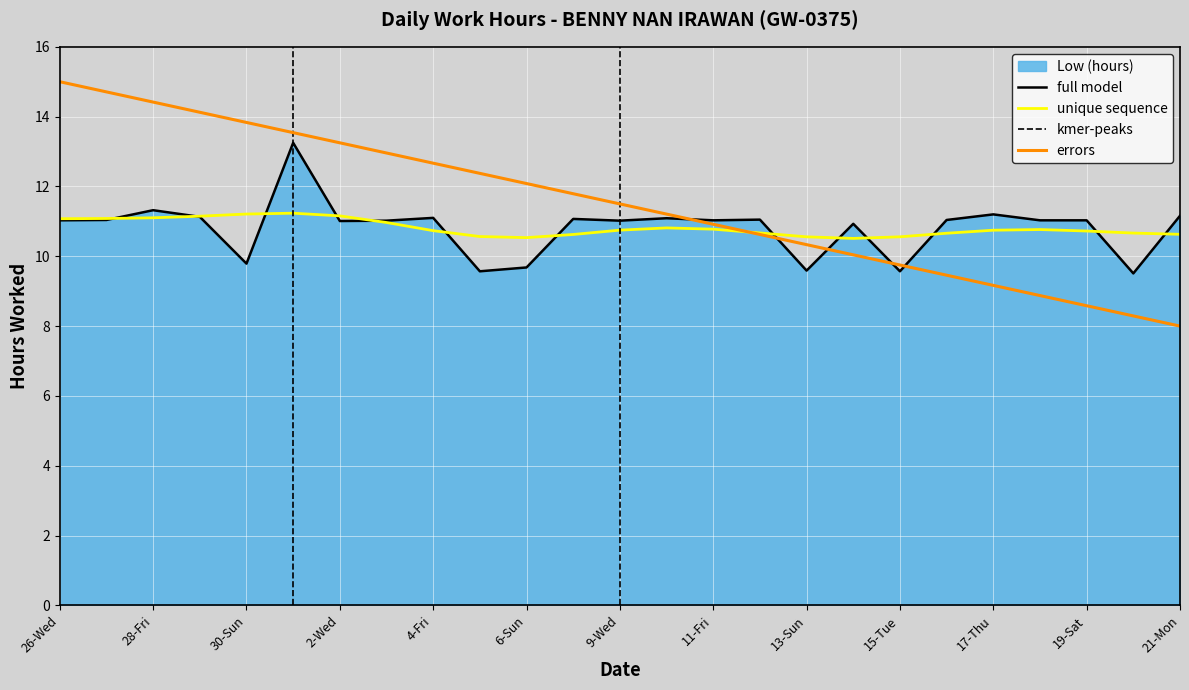

What is the highest value of the errors series?

15.0